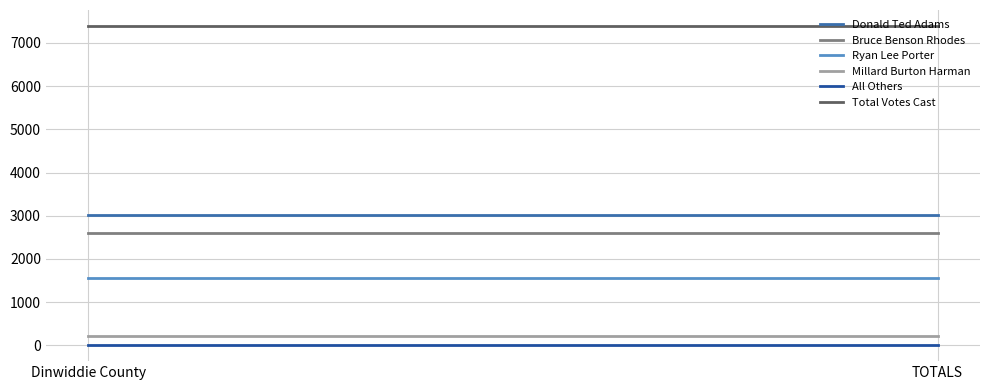

The value of Ryan Lee Porter at Dinwiddie County is 1566. True or false?

True